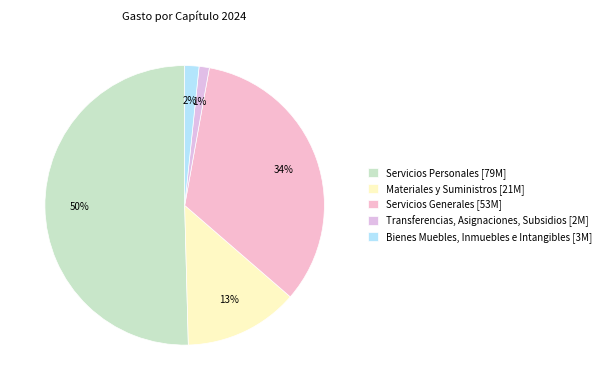

How many segments does this pie chart have?

5